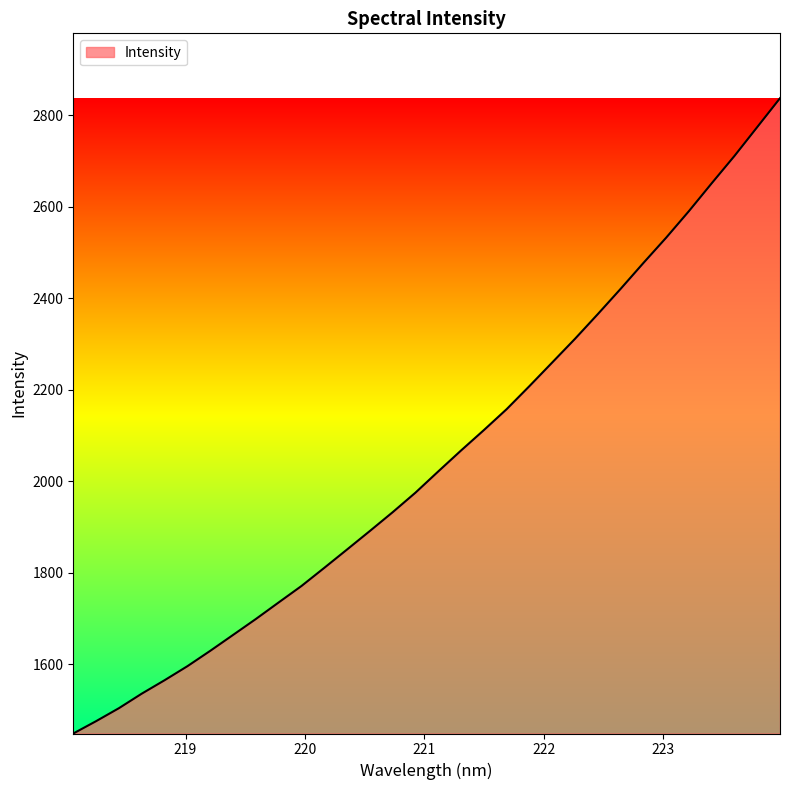

Reading left to right, list all the values displayed in this chart.

1448.2	1475.2	1503.6	1535.3	1564.7	1595.3	1628.9	1663.6	1698.5	1734.7	1770.7	1810.3	1850.5	1891.0	1932.0	1974.8	2021.2	2067.0	2111.5	2157.3	2207.7	2259.4	2311.1	2365.0	2420.2	2476.8	2532.1	2590.2	2651.1	2710.9	2773.9	2837.1